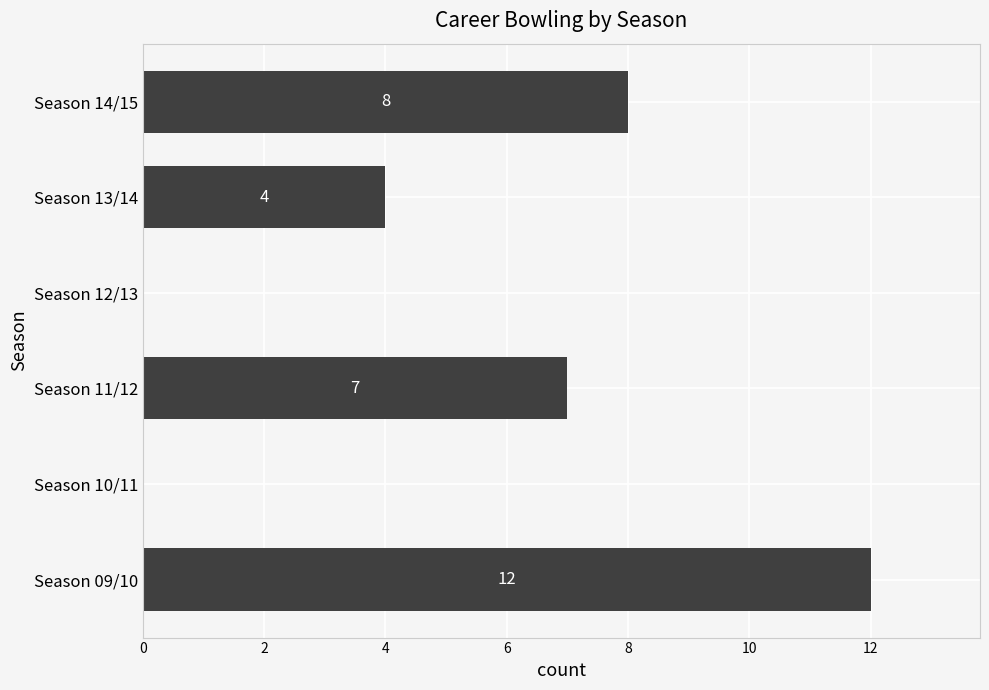

Reading bottom to top, list all the values displayed in this chart.

Season 09/10=12	Season 10/11=0	Season 11/12=7	Season 12/13=0	Season 13/14=4	Season 14/15=8